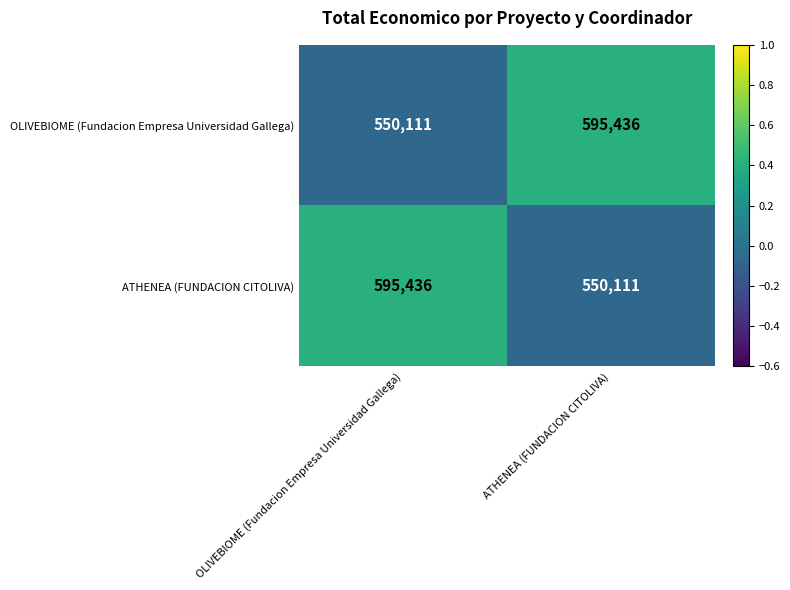

What is the difference between the highest and lowest values at OLIVEBIOME (Fundacion Empresa Universidad Gallega)?

45325